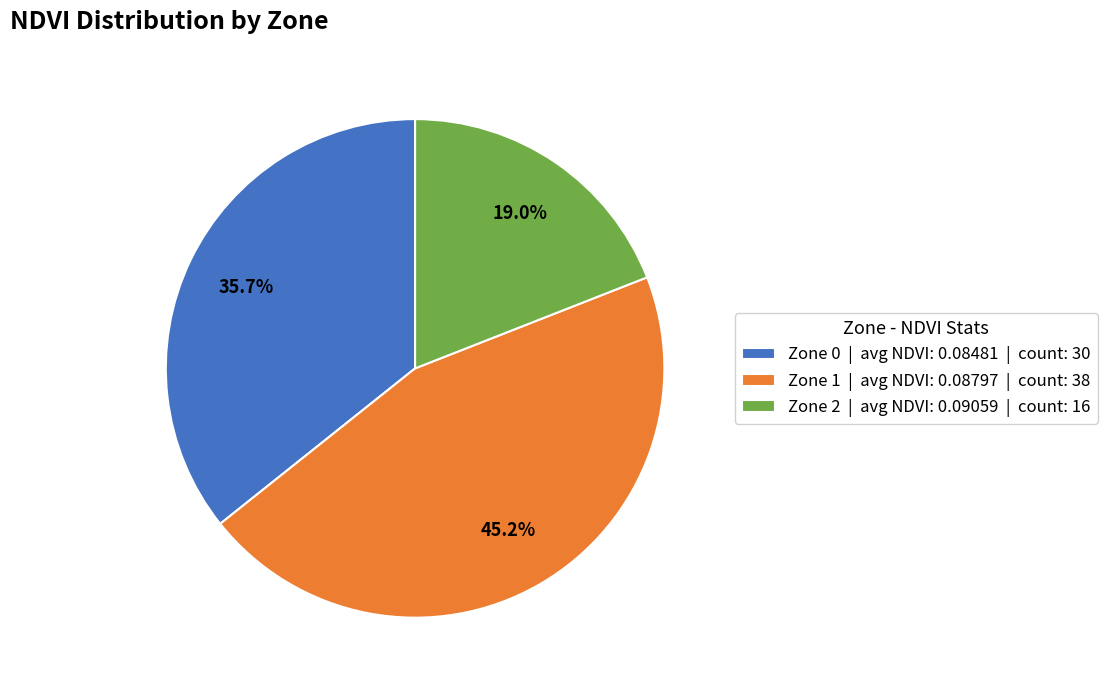

To the nearest percent, what is the average slice percentage?

33%